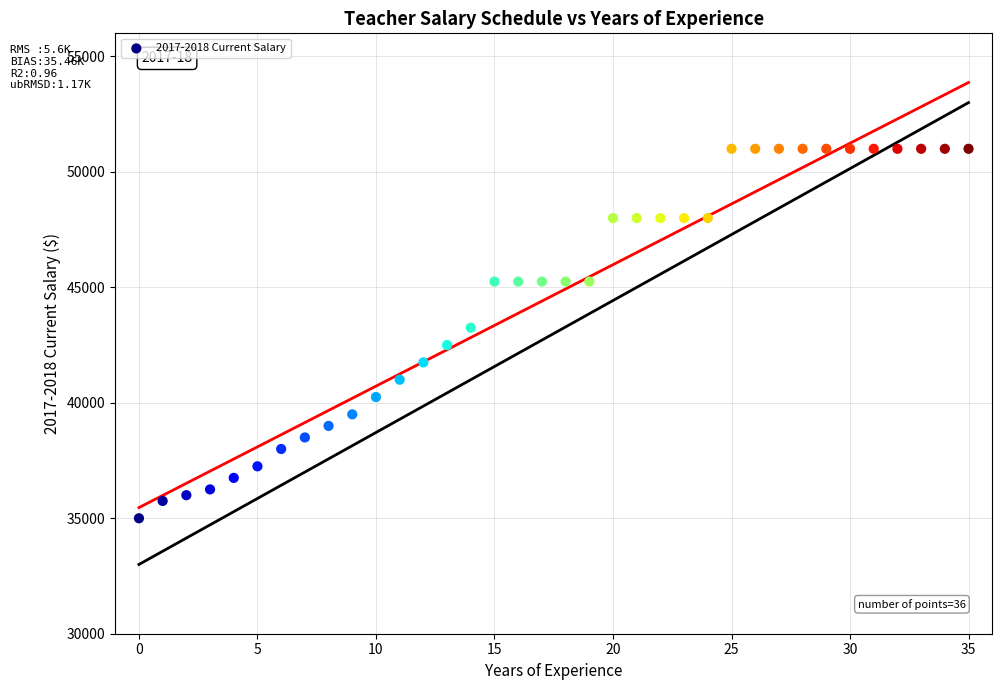

What is the range of Y values (max minus min)?

16000